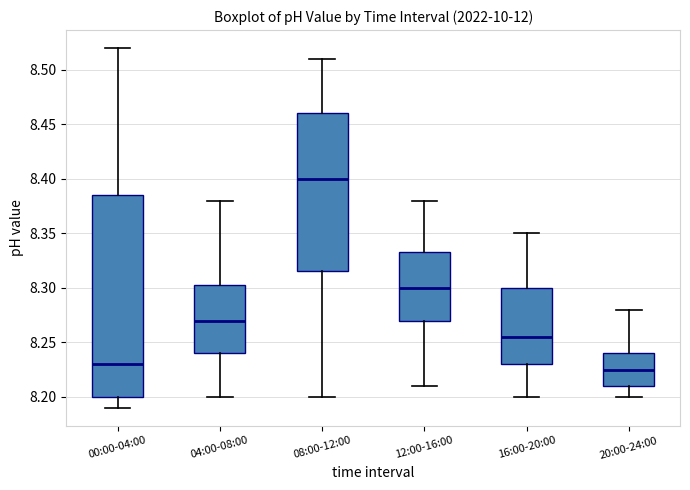

Reading left to right, read every box against the y-axis: the position of its median line, the range the box covers, and the ends of its whiskers. The values are not printed on the chart, so give them approximately, as read against the axis.

00:00-04:00: median 8.230, box 8.200 to 8.385, whiskers 8.190 to 8.520
04:00-08:00: median 8.270, box 8.240 to 8.305, whiskers 8.200 to 8.380
08:00-12:00: median 8.400, box 8.315 to 8.460, whiskers 8.200 to 8.510
12:00-16:00: median 8.300, box 8.270 to 8.335, whiskers 8.210 to 8.380
16:00-20:00: median 8.255, box 8.230 to 8.300, whiskers 8.200 to 8.350
20:00-24:00: median 8.225, box 8.210 to 8.240, whiskers 8.200 to 8.280